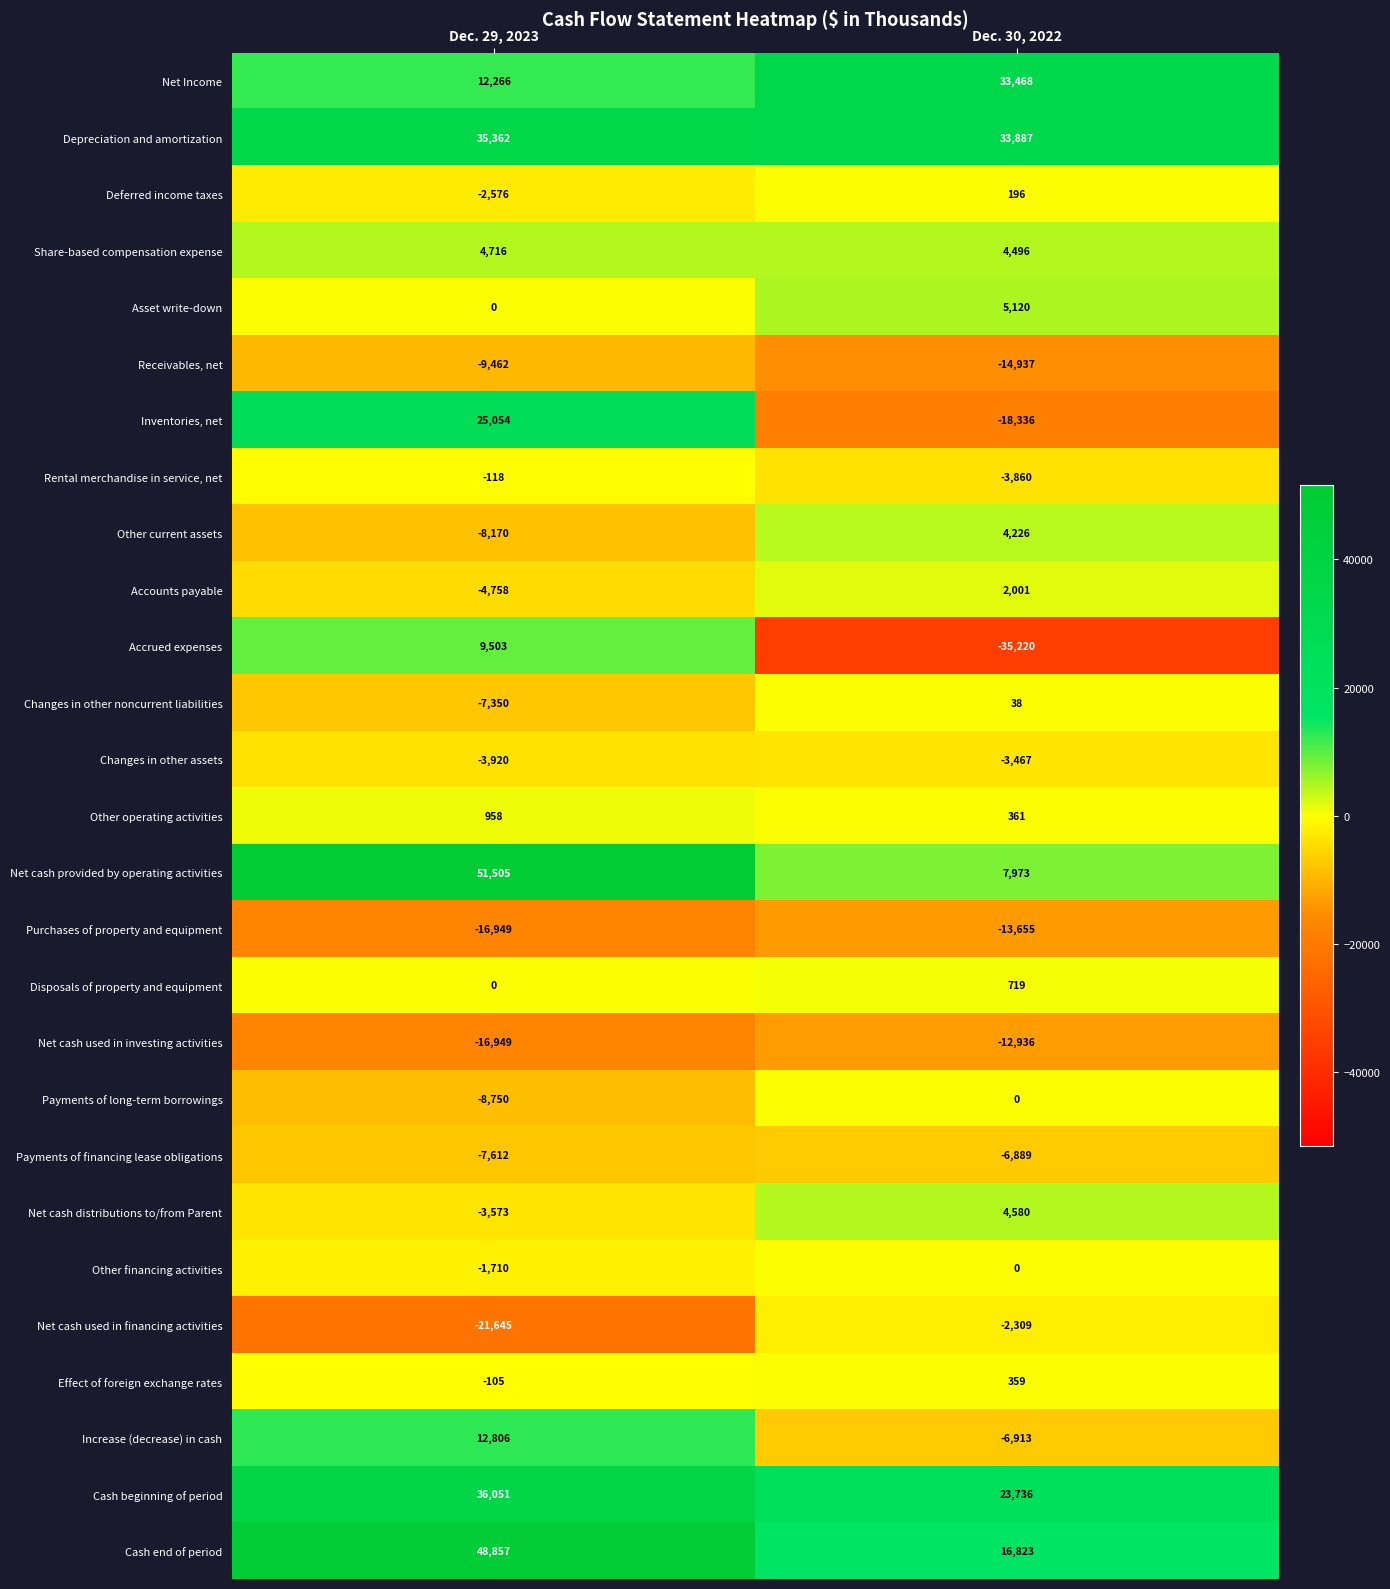

The value of Effect of foreign exchange rates at Dec. 29, 2023 is -105. True or false?

True